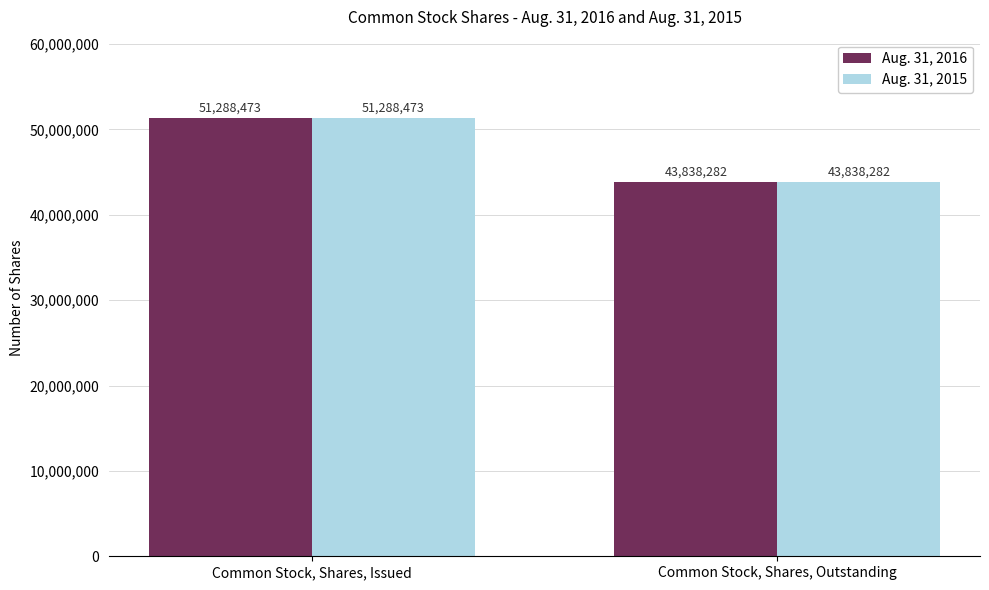

What is the total value across all series at Common Stock, Shares, Issued?

102576946